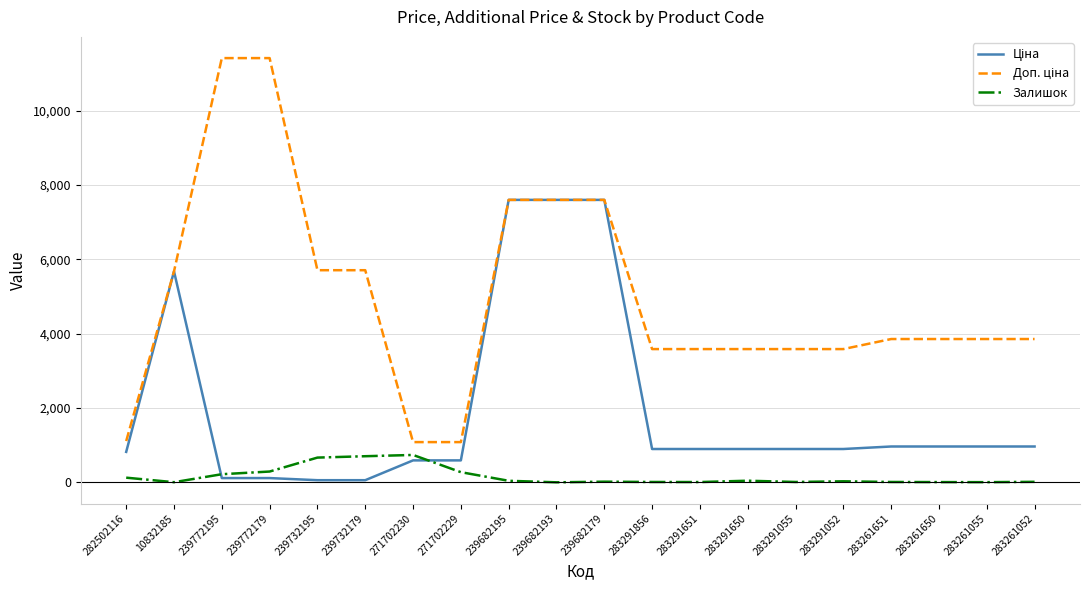

True or false: Залишок has a value of 9.0 at 283261651.

True